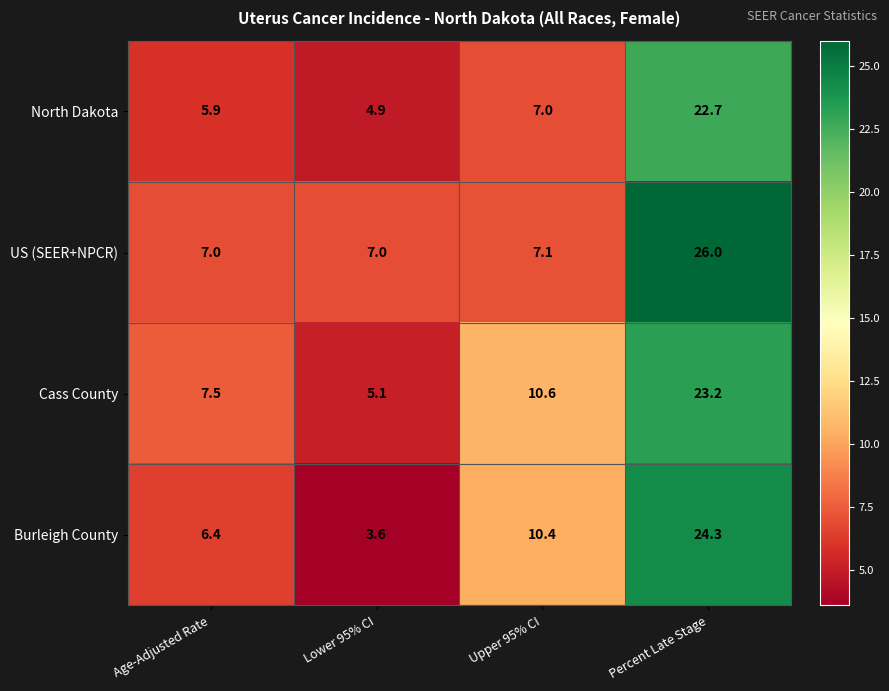

Rank the series by their maximum value, from lowest to highest.

North Dakota, Cass County, Burleigh County, US (SEER+NPCR)